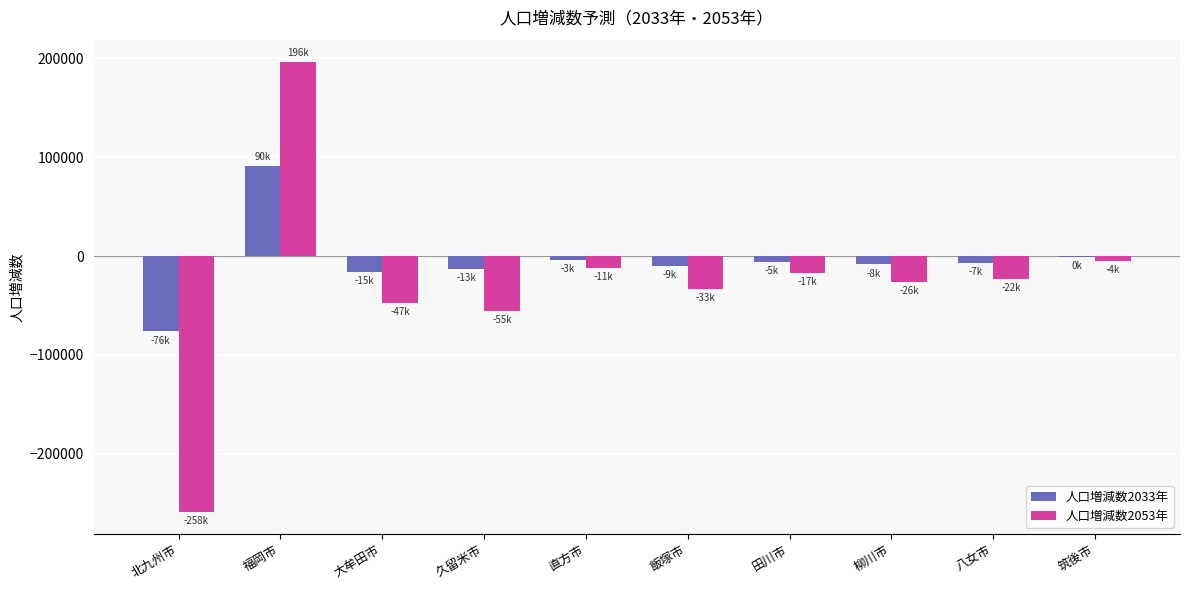

Which series has the largest total across all categories?

人口増減数2033年